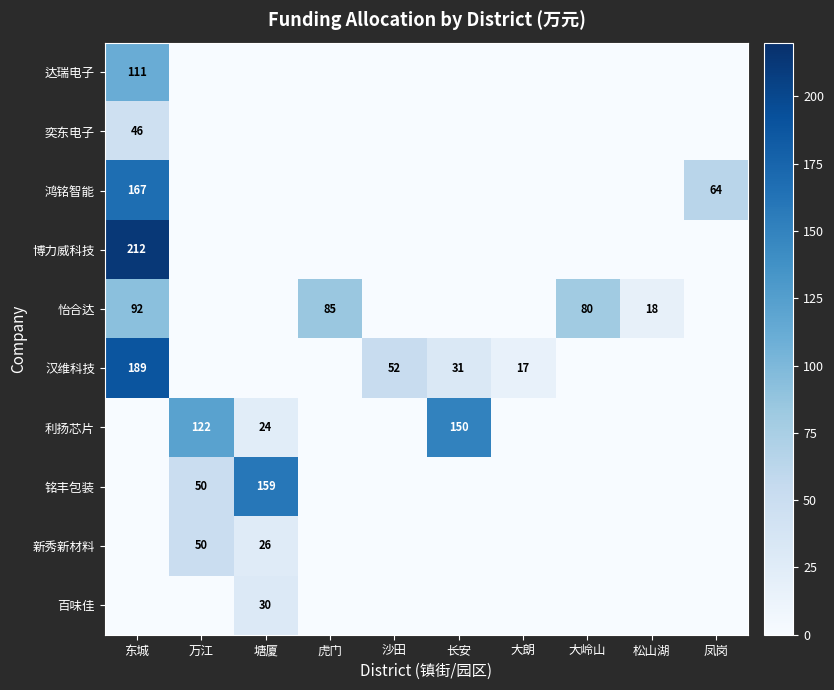

The value of 利扬芯片 at 万江 is 122. True or false?

True